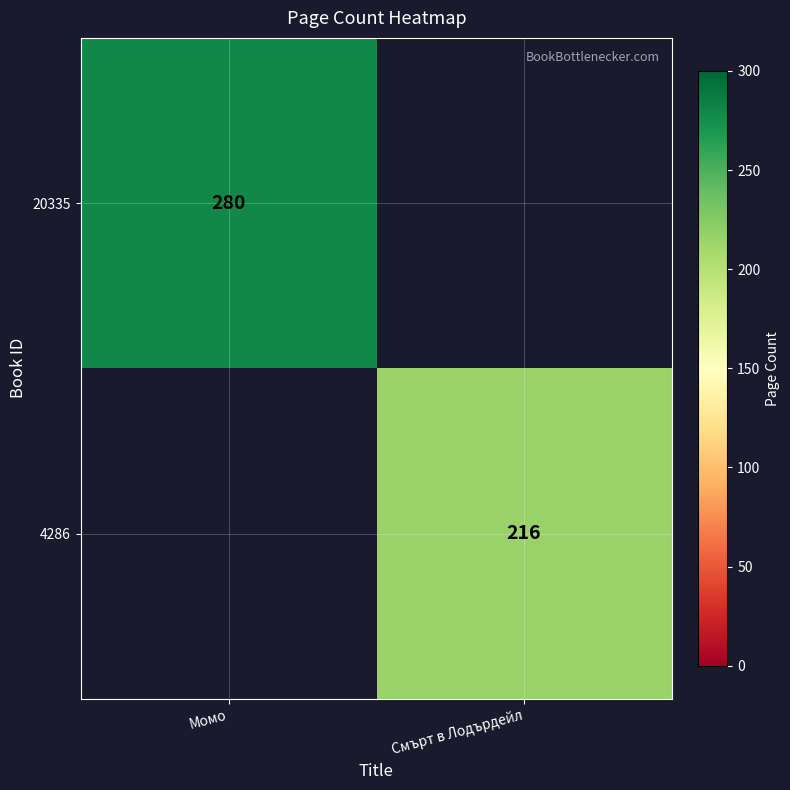

Is it true that 20335 equals 66 at Момо?

False